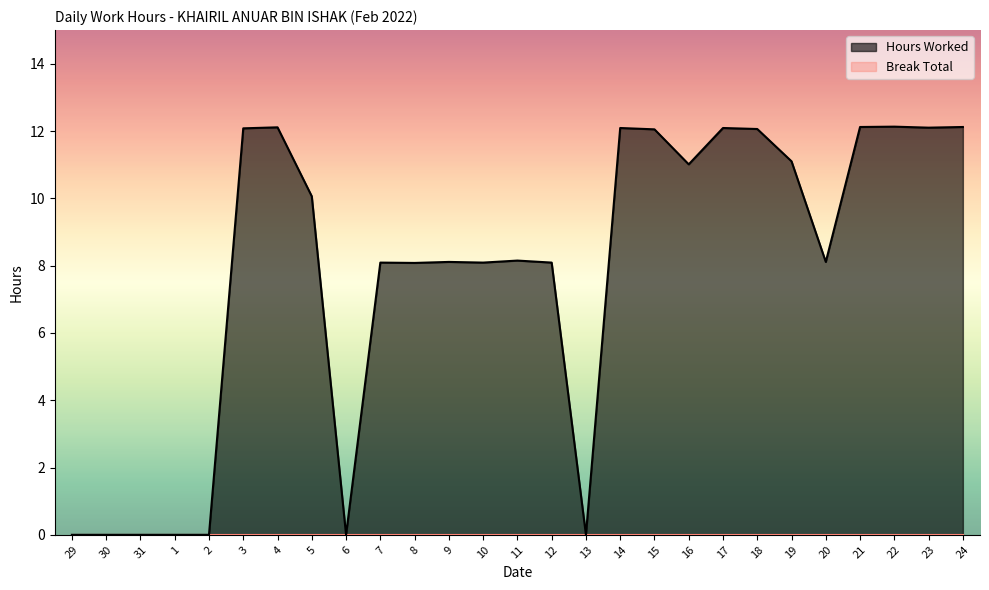

Reading right to left, extract all data points from this chart.

24=12.1	23=12.1	22=12.1	21=12.1	20=8.1	19=11.1	18=12.1	17=12.1	16=11.0	15=12.1	14=12.1	13=0.0	12=8.1	11=8.2	10=8.1	9=8.1	8=8.1	7=8.1	6=0.0	5=10.1	4=12.1	3=12.1	2=0.0	1=0.0	31=0.0	30=0.0	29=0.0